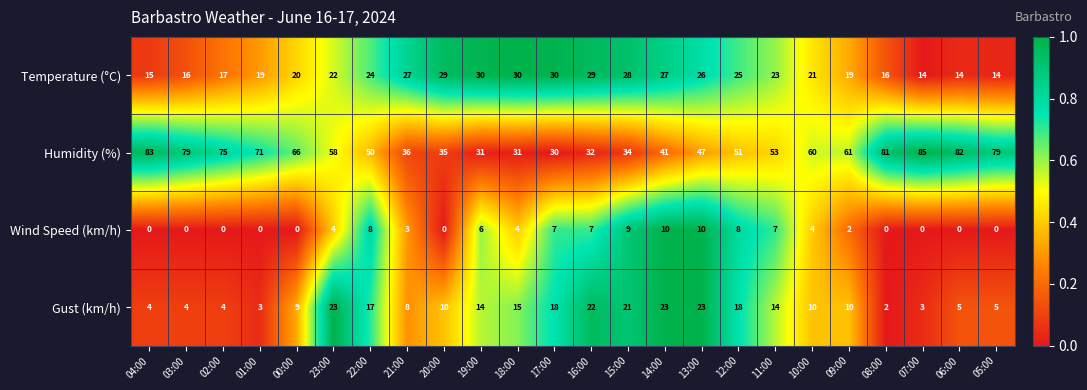

At how many categories does at least one series exceed 0?

24